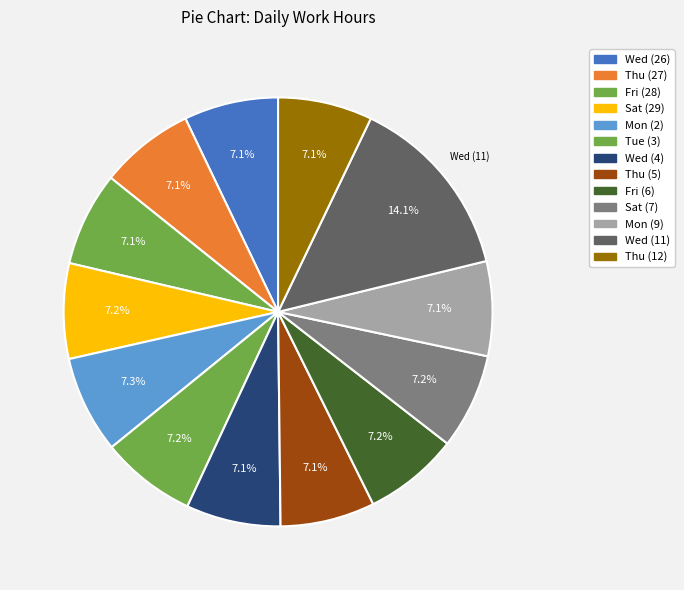

How many slices are in this pie chart?

13